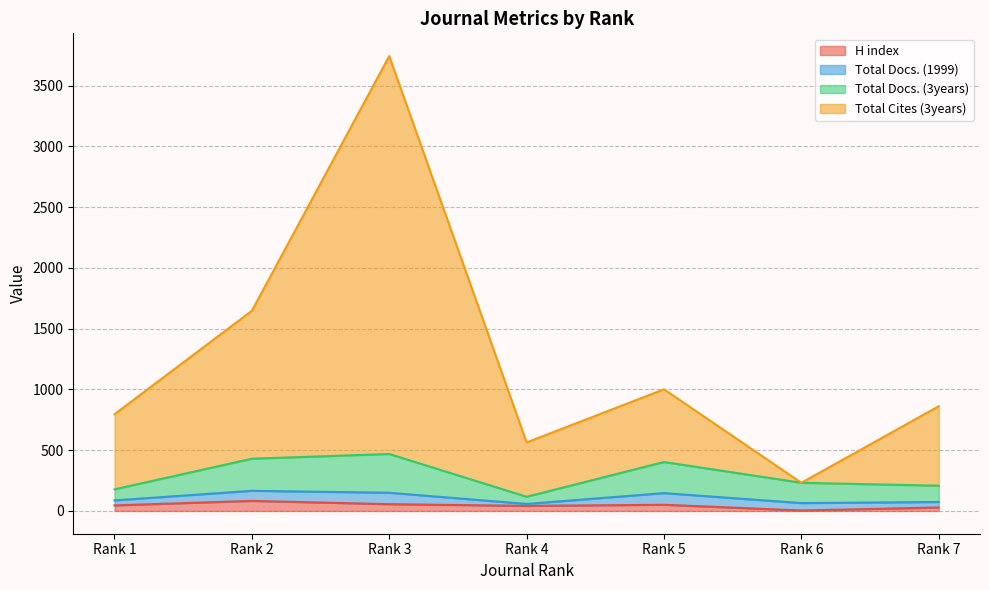

True or false: H index has a value of 29 at Rank 7.

True